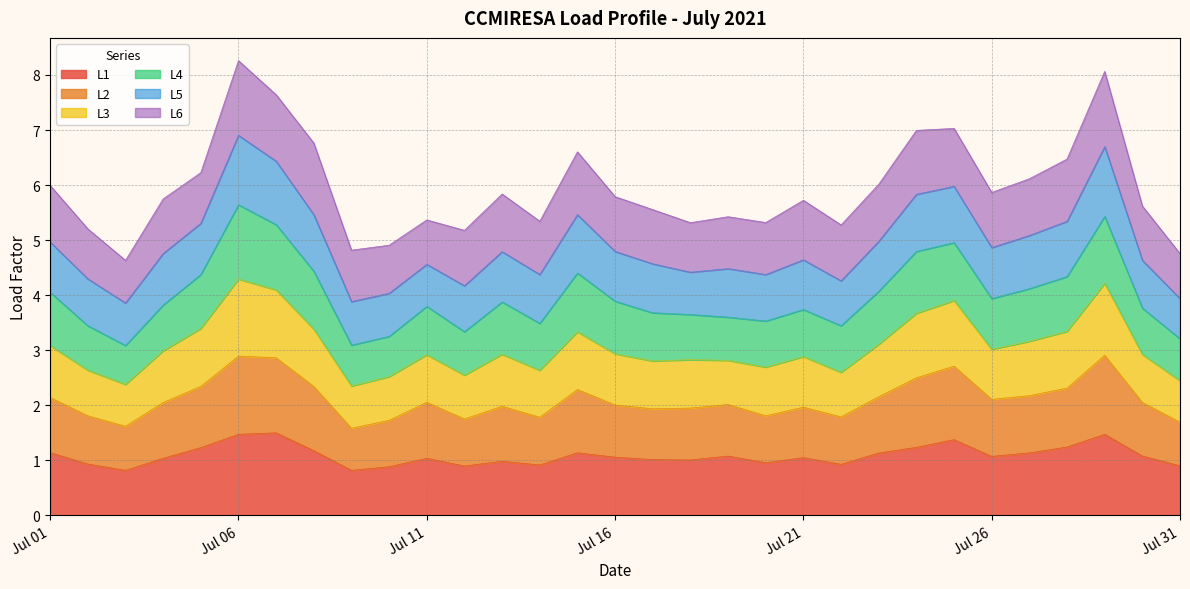

What is the highest value of the L1 series?

1.5